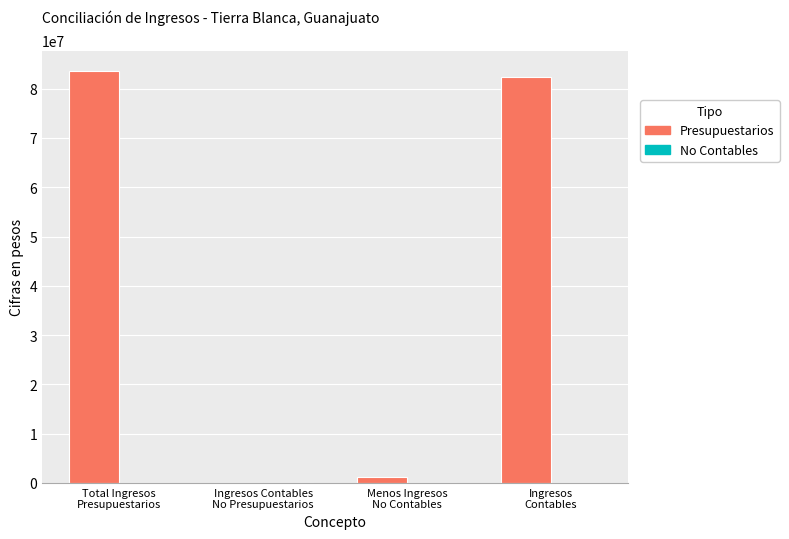

What is the sum of all values?

167080896.4